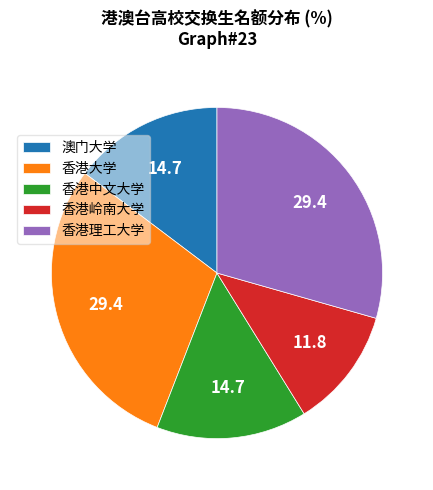

How many slices are in this pie chart?

5